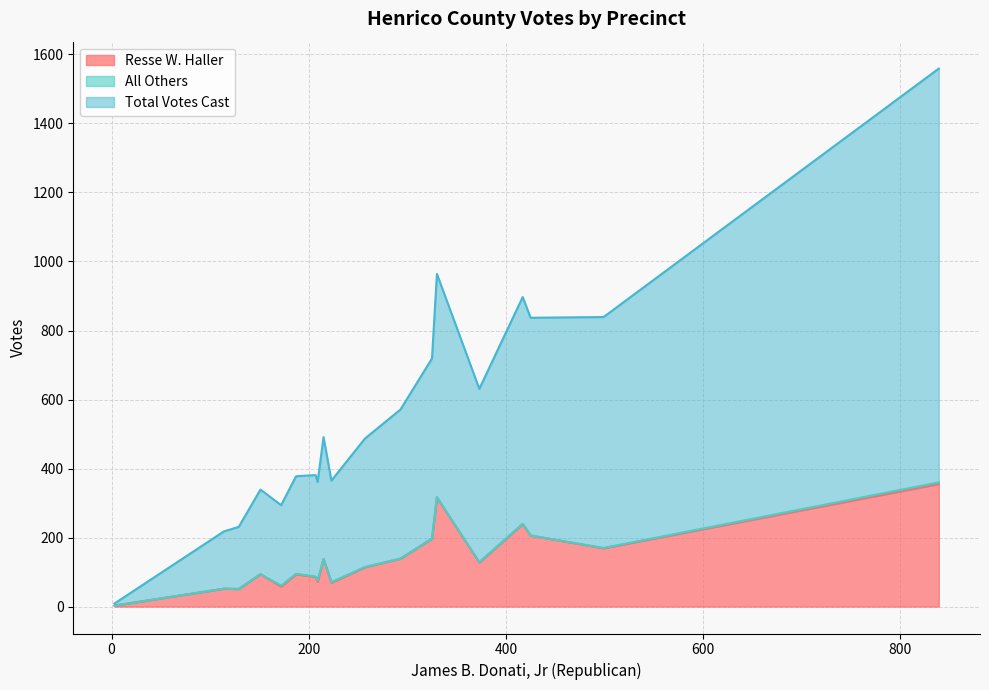

How many lines are shown in the chart?

3